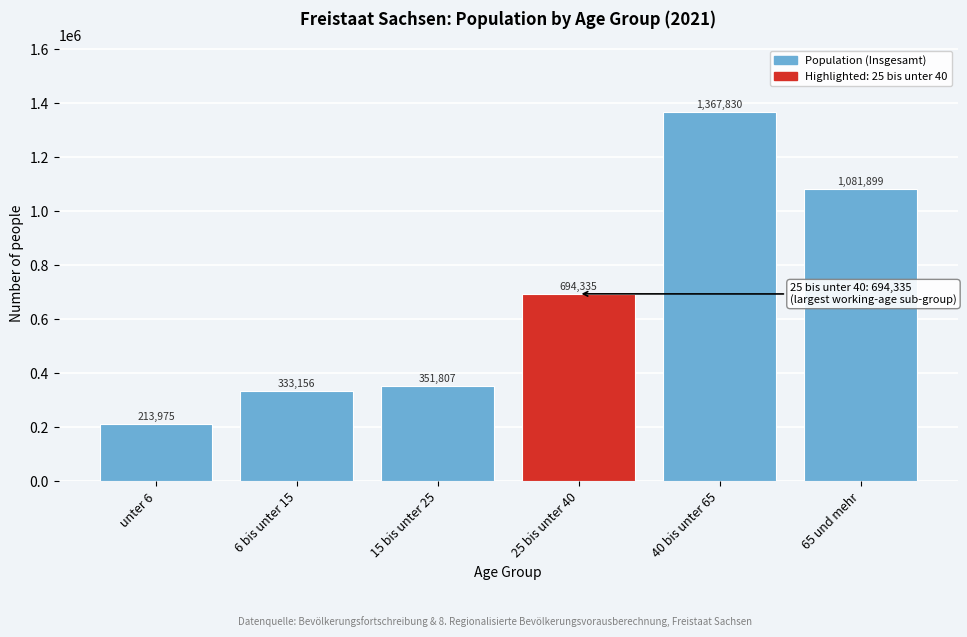

Reading right to left, list all the values displayed in this chart.

65 und mehr=1081899	40 bis unter 65=1367830	25 bis unter 40=694335	15 bis unter 25=351807	6 bis unter 15=333156	unter 6=213975